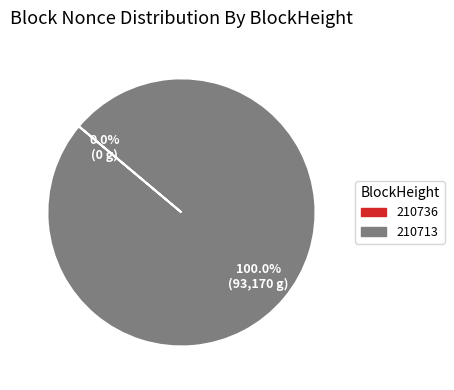

Is there any slice that represents more than half of the pie?

Yes